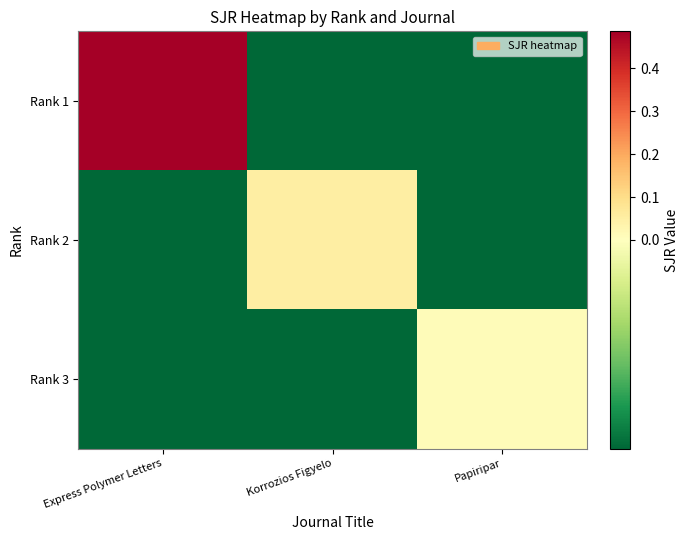

Reading left to right, what are all the values shown in this chart?

Rank 1: Express Polymer Letters=0.5	Korrozios Figyelo=-0.1	Papiripar=-0.1
Rank 2: Express Polymer Letters=-0.1	Korrozios Figyelo=0.1	Papiripar=-0.1
Rank 3: Express Polymer Letters=-0.1	Korrozios Figyelo=-0.1	Papiripar=0.0